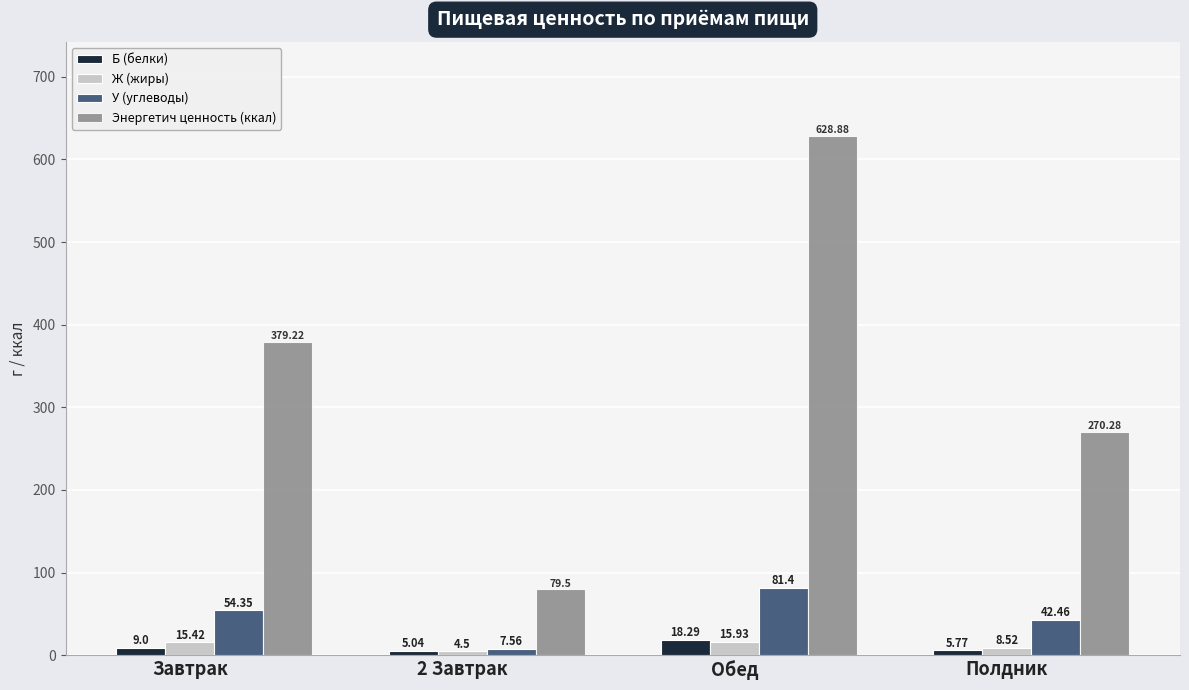

Which series changed the most between Обед and Полдник?

Энергетич ценность (ккал)